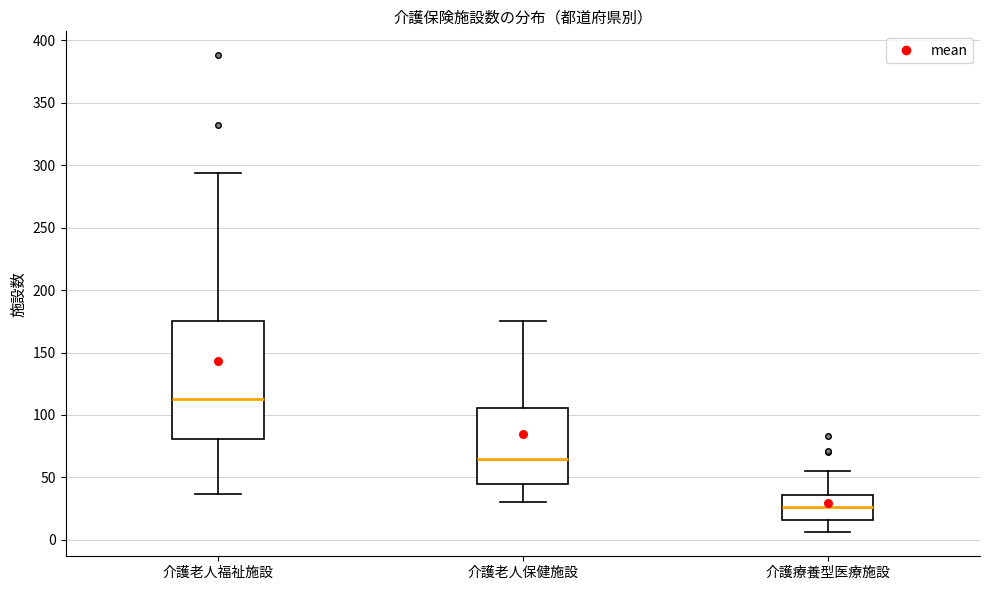

Which box is the tallest, from its lower edge to its upper edge?

介護老人福祉施設